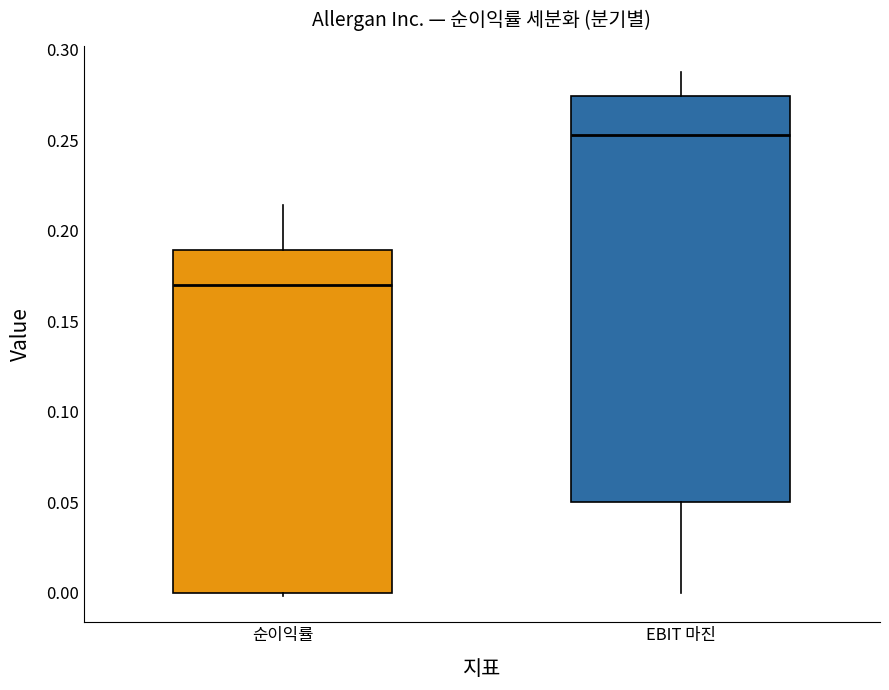

Where does the upper whisker of the box for 순이익률 end on the y-axis? The values are not printed on the chart, so give them approximately, as read against the axis.

0.215